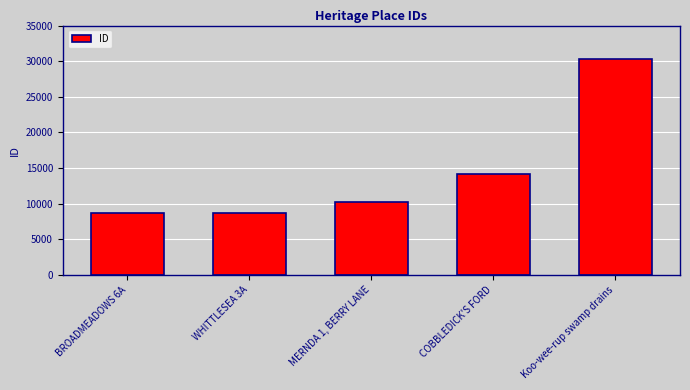

What is the sum of all values?

72115